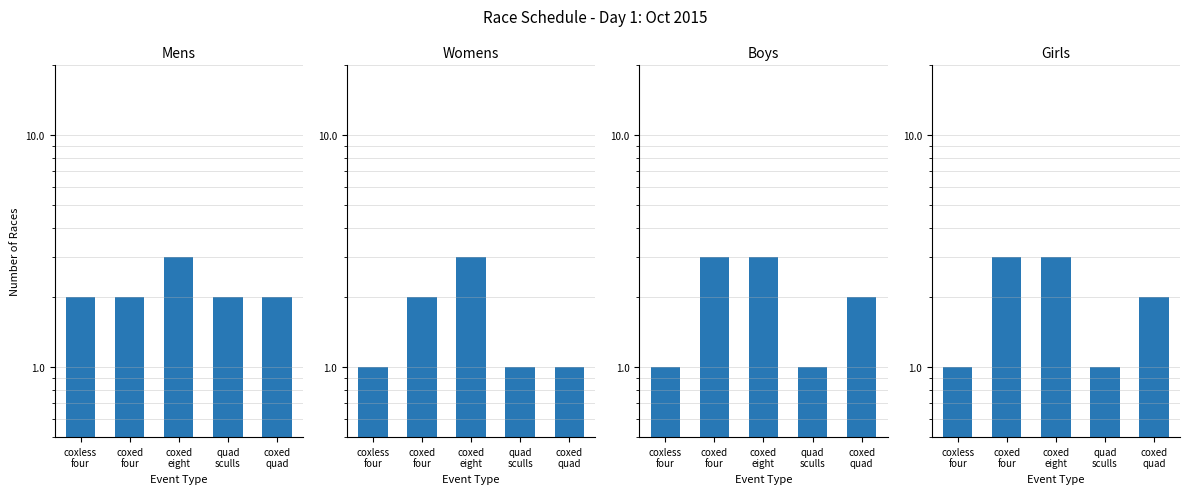

What is the minimum value for Womens?

1